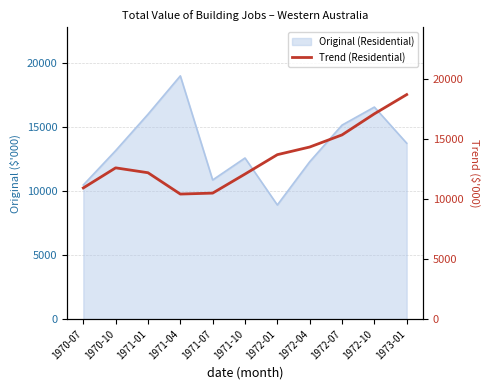

What is the change in value from 1972-01 to 1972-10?

+3400